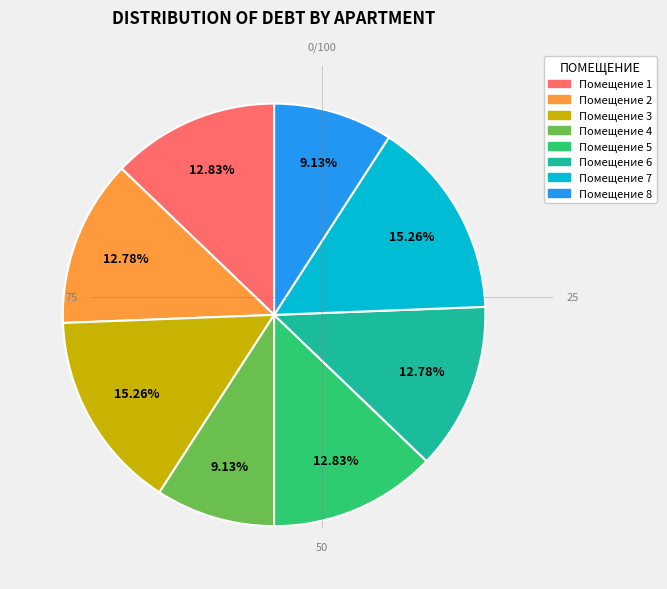

Is there any slice that represents more than half of the pie?

No